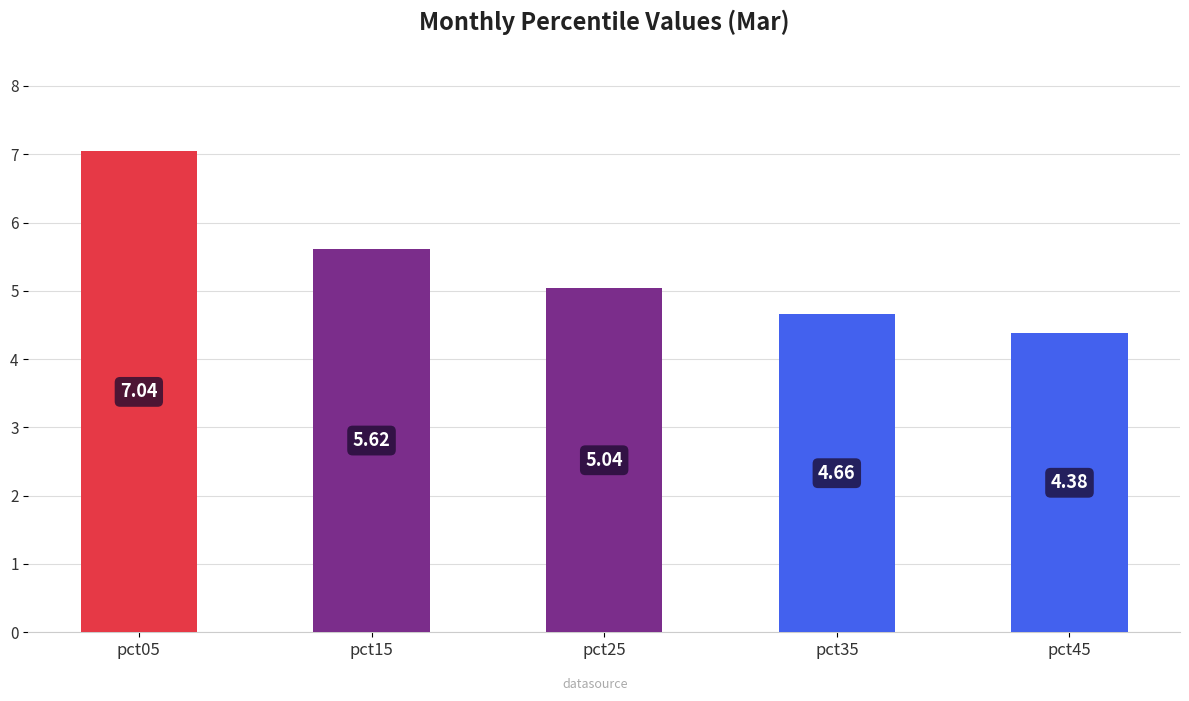

Which has a higher value, pct05 or pct35?

pct05